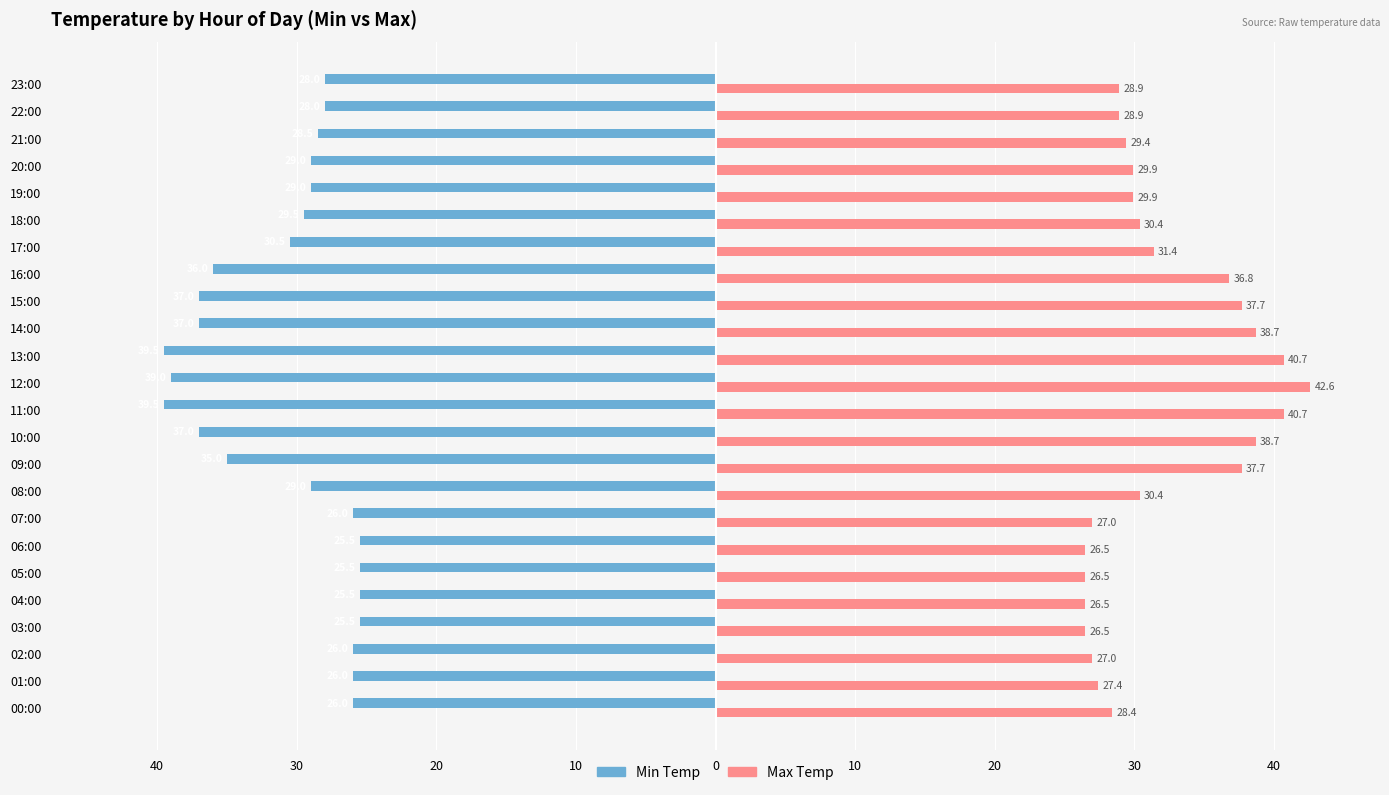

What are all the series names shown in the legend?

Min Temp, Max Temp